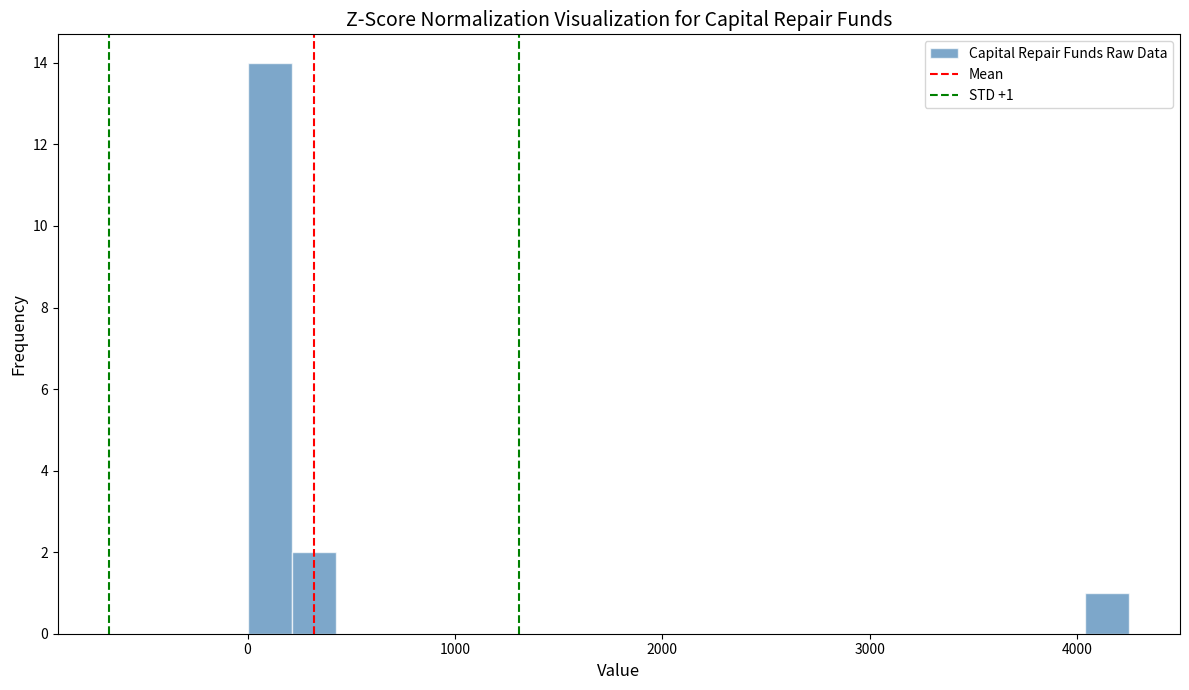

Around what value on the x-axis is the tallest bar? Give the approximate position of its centre, as read against the axis.

100